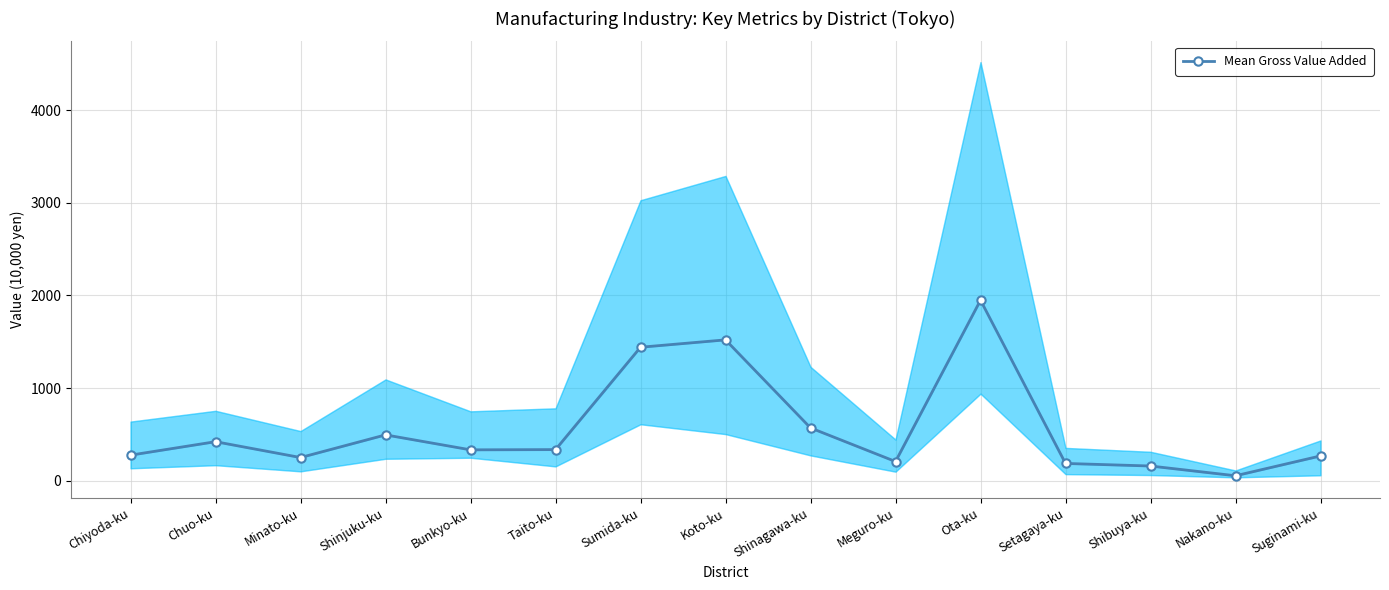

Which label corresponds to the smallest value in the chart?

Nakano-ku